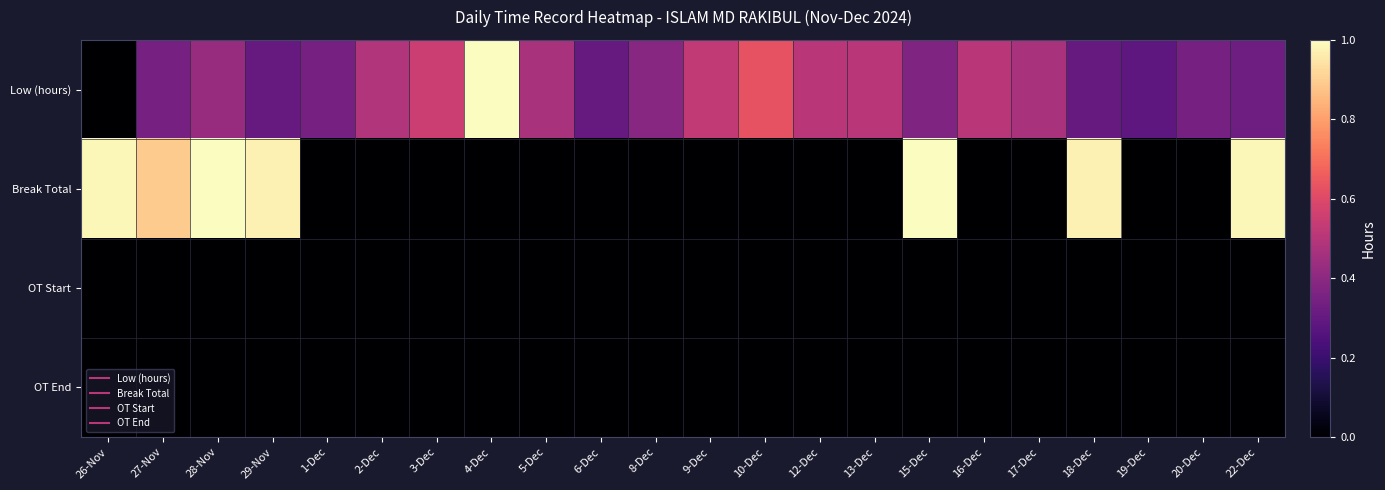

Reading left to right, extract all data points from this chart.

Low (hours): 26-Nov=0.0	27-Nov=0.3	28-Nov=0.4	29-Nov=0.3	1-Dec=0.3	2-Dec=0.5	3-Dec=0.6	4-Dec=1.0	5-Dec=0.5	6-Dec=0.3	8-Dec=0.4	9-Dec=0.5	10-Dec=0.6	12-Dec=0.5	13-Dec=0.5	15-Dec=0.4	16-Dec=0.5	17-Dec=0.5	18-Dec=0.3	19-Dec=0.3	20-Dec=0.3	22-Dec=0.3
Break Total: 26-Nov=1.0	27-Nov=0.9	28-Nov=1.0	29-Nov=1.0	1-Dec=0.0	2-Dec=0.0	3-Dec=0.0	4-Dec=0.0	5-Dec=0.0	6-Dec=0.0	8-Dec=0.0	9-Dec=0.0	10-Dec=0.0	12-Dec=0.0	13-Dec=0.0	15-Dec=1.0	16-Dec=0.0	17-Dec=0.0	18-Dec=1.0	19-Dec=0.0	20-Dec=0.0	22-Dec=1.0
OT Start: 26-Nov=0.0	27-Nov=0.0	28-Nov=0.0	29-Nov=0.0	1-Dec=0.0	2-Dec=0.0	3-Dec=0.0	4-Dec=0.0	5-Dec=0.0	6-Dec=0.0	8-Dec=0.0	9-Dec=0.0	10-Dec=0.0	12-Dec=0.0	13-Dec=0.0	15-Dec=0.0	16-Dec=0.0	17-Dec=0.0	18-Dec=0.0	19-Dec=0.0	20-Dec=0.0	22-Dec=0.0
OT End: 26-Nov=0.0	27-Nov=0.0	28-Nov=0.0	29-Nov=0.0	1-Dec=0.0	2-Dec=0.0	3-Dec=0.0	4-Dec=0.0	5-Dec=0.0	6-Dec=0.0	8-Dec=0.0	9-Dec=0.0	10-Dec=0.0	12-Dec=0.0	13-Dec=0.0	15-Dec=0.0	16-Dec=0.0	17-Dec=0.0	18-Dec=0.0	19-Dec=0.0	20-Dec=0.0	22-Dec=0.0